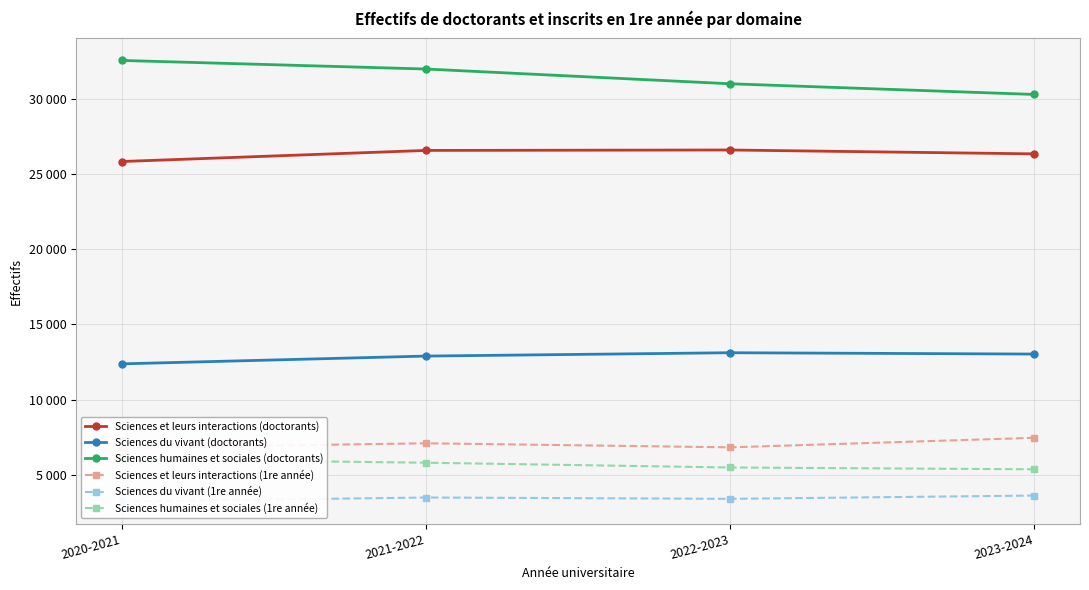

How many lines are shown in the chart?

6